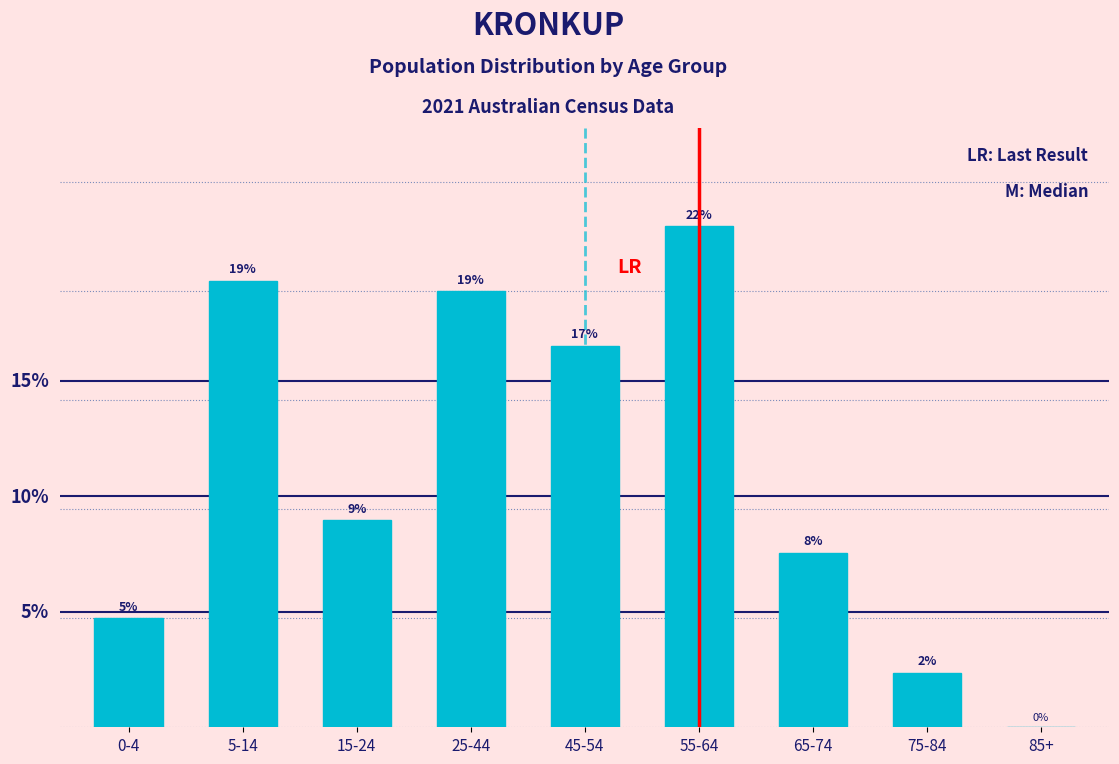

Where is the data nearest to the value 23?

15-24